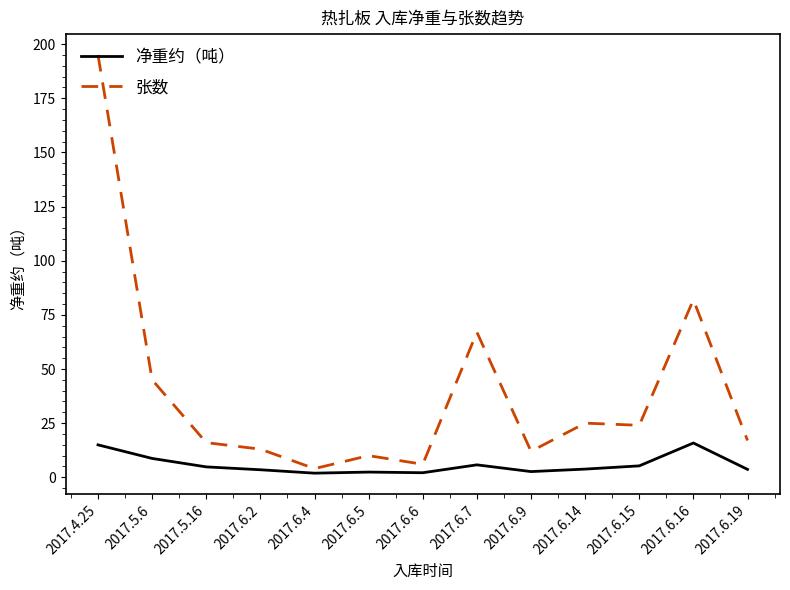

Which label corresponds to the largest value in the chart?

2017.4.25